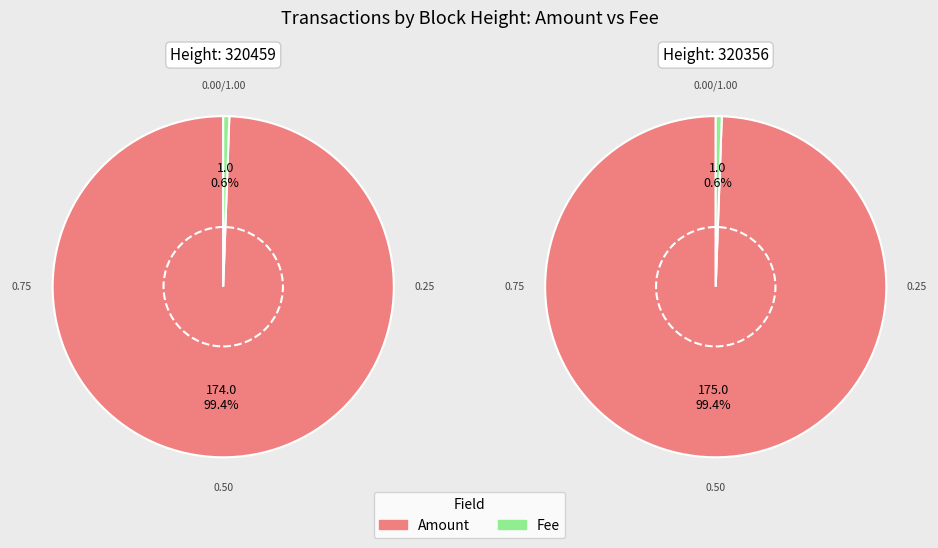

Do 320459 and 320356 together represent more than half of the pie?

Yes